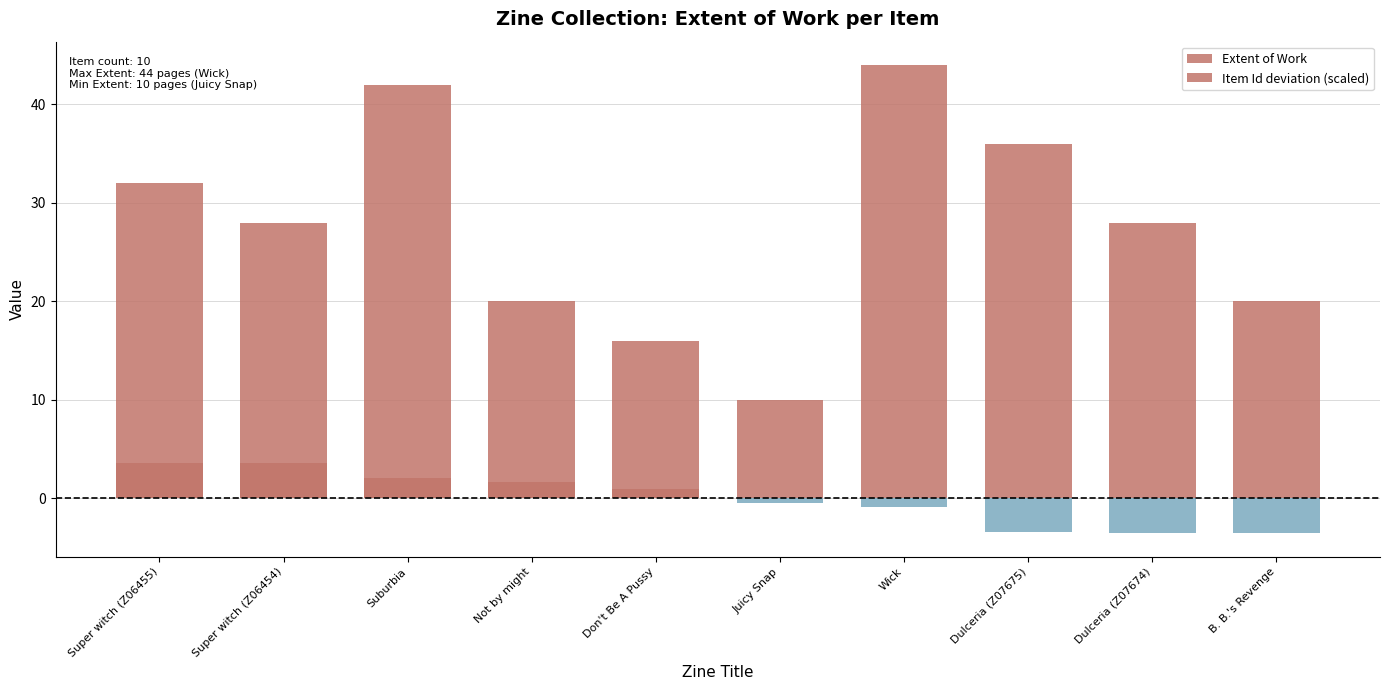

Which has a higher value, Don't Be A Pussy or B. B.'s Revenge?

B. B.'s Revenge